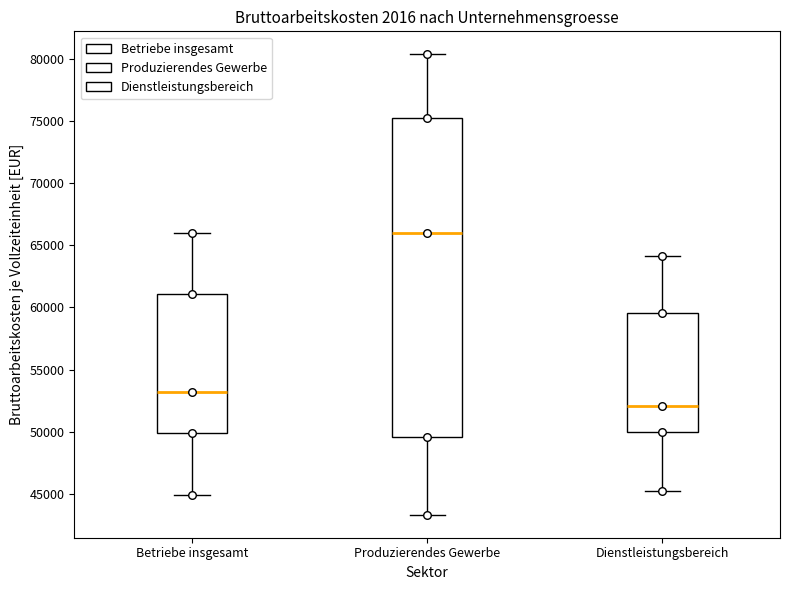

Reading left to right, transcribe this box plot: for each box, give where its median line is, the range the box spans, and where its two whiskers end, as read against the y-axis. The values are not printed on the chart, so give them approximately, as read against the axis.

Betriebe insgesamt: median 53000, box 50000 to 61000, whiskers 45000 to 66000
Produzierendes Gewerbe: median 66000, box 49500 to 75500, whiskers 43500 to 80500
Dienstleistungsbereich: median 52000, box 50000 to 59500, whiskers 45000 to 64000